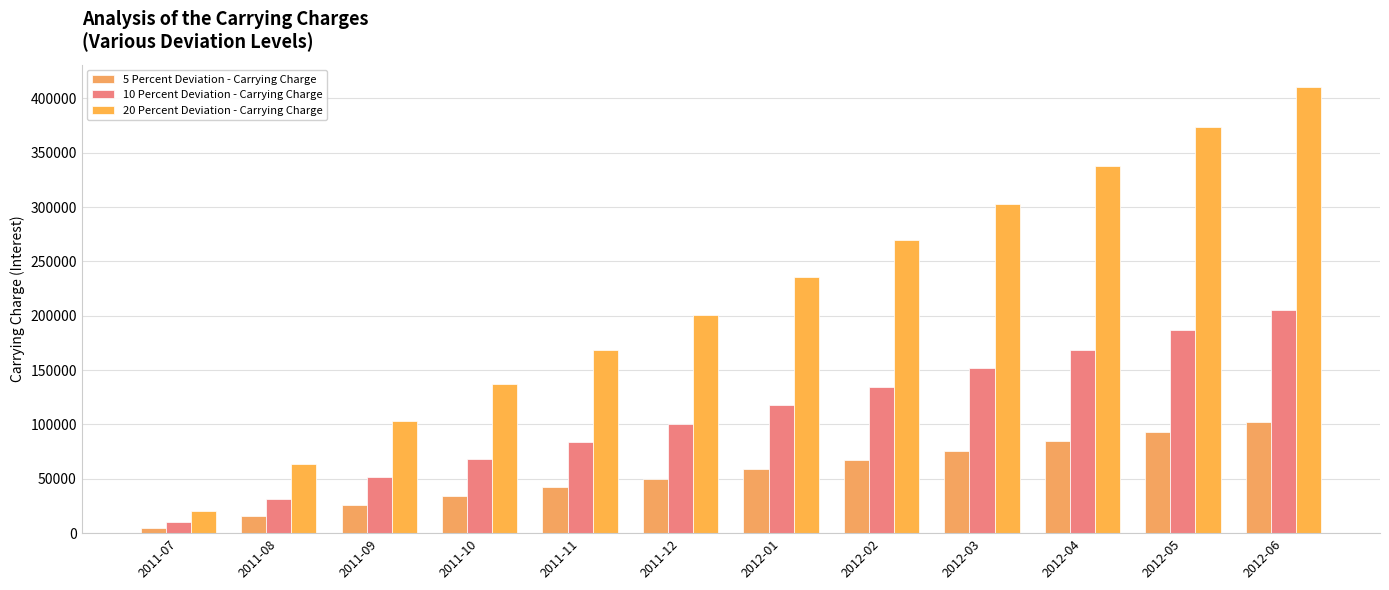

Where is 5 Percent Deviation - Carrying Charge nearest to the value 53882?

2011-12